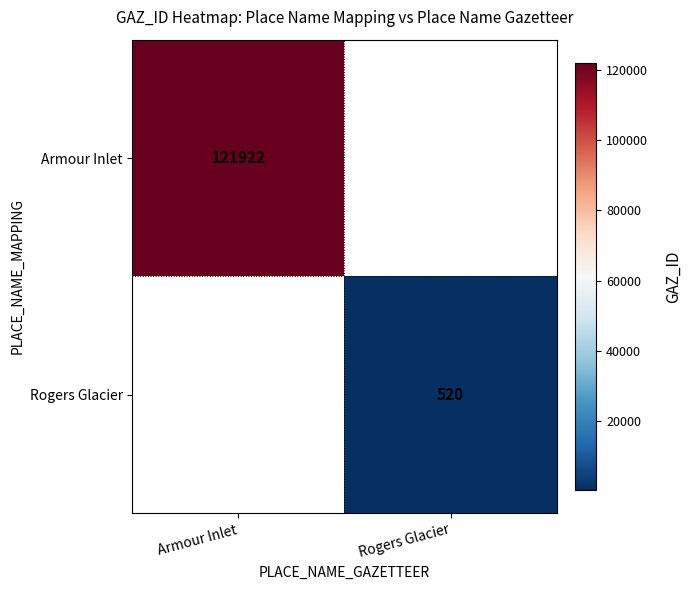

At how many categories does at least one series exceed 29135?

1